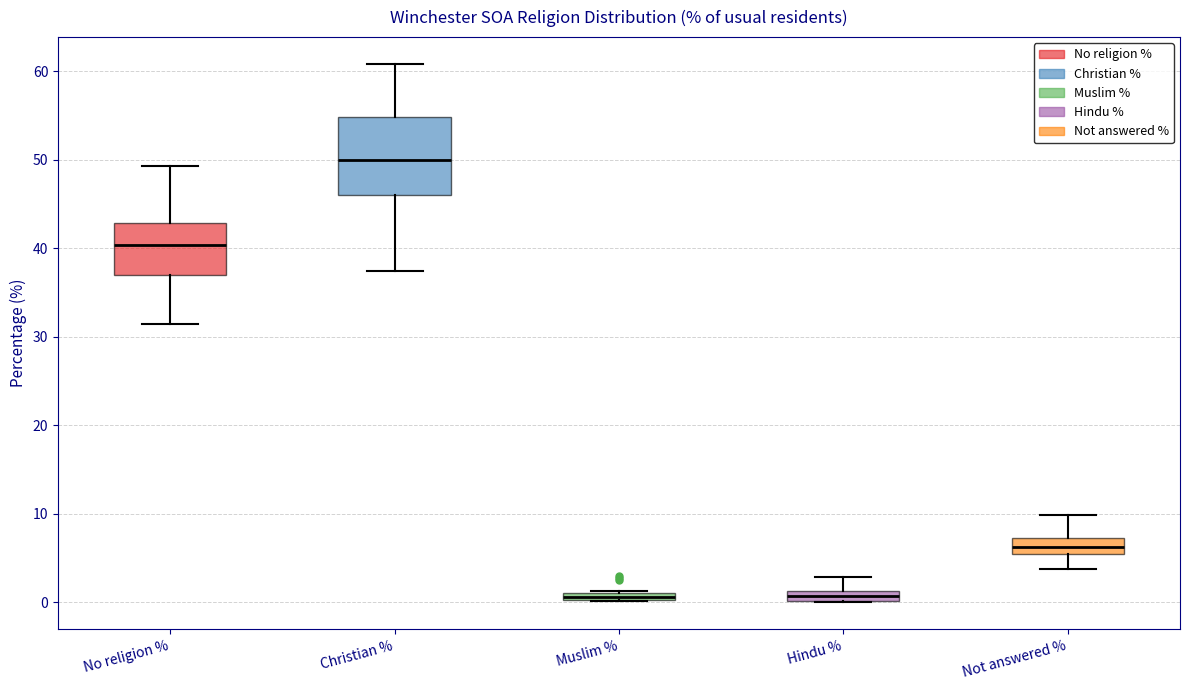

Where does the upper whisker of the box for No religion % end on the y-axis? The values are not printed on the chart, so give them approximately, as read against the axis.

49